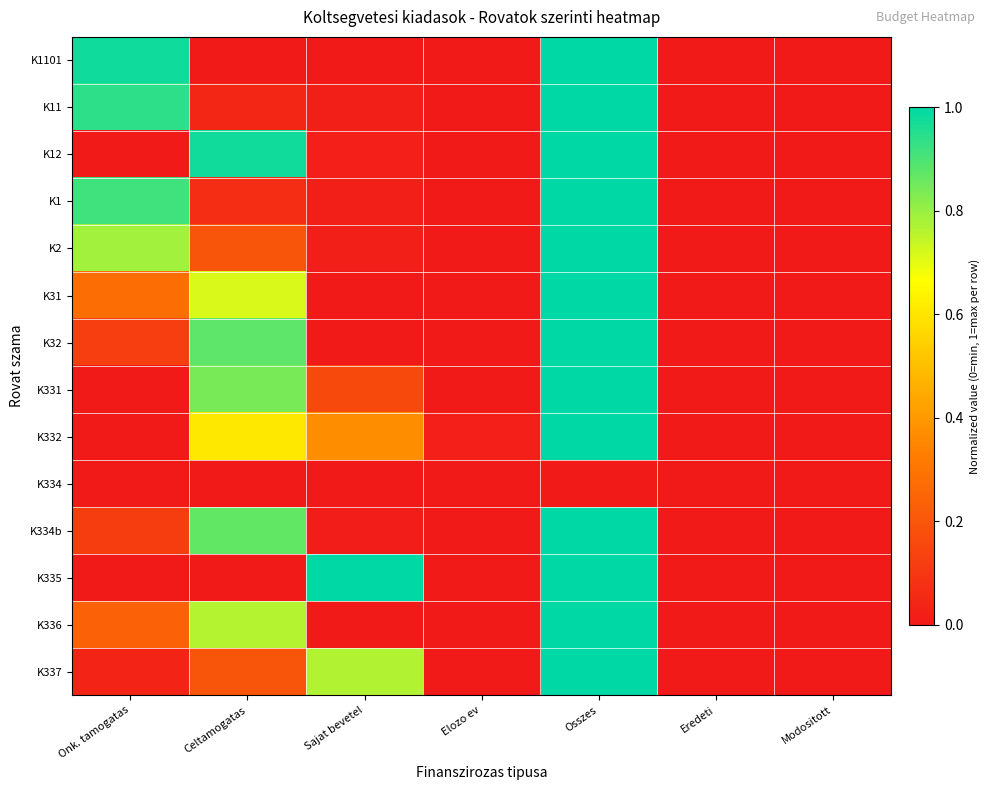

Between Modositott and Onk. tamogatas, which is larger?

Onk. tamogatas